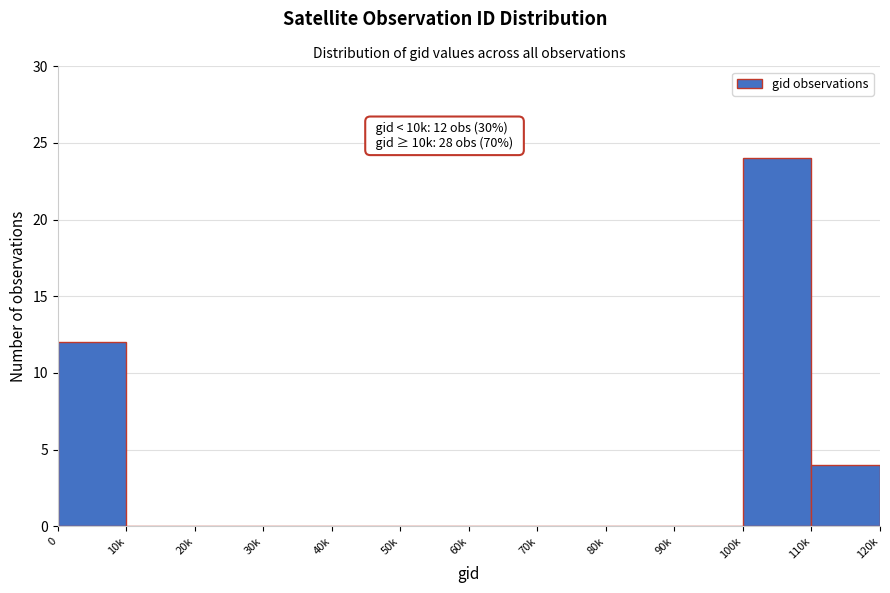

Reading right to left, what are all the values shown in this chart?

110k=4	100k=24	90k=0	80k=0	70k=0	60k=0	50k=0	40k=0	30k=0	20k=0	10k=0	0=12